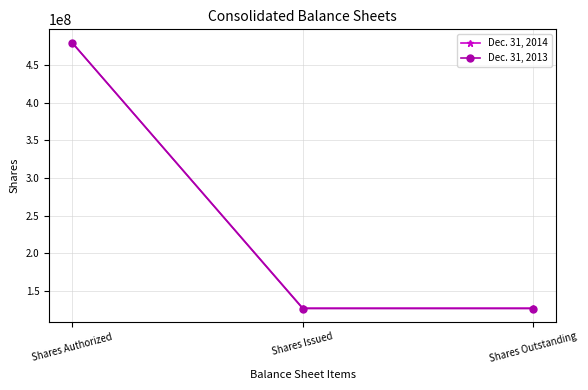

What is the spread (max minus min) of values at Shares Issued?

515227